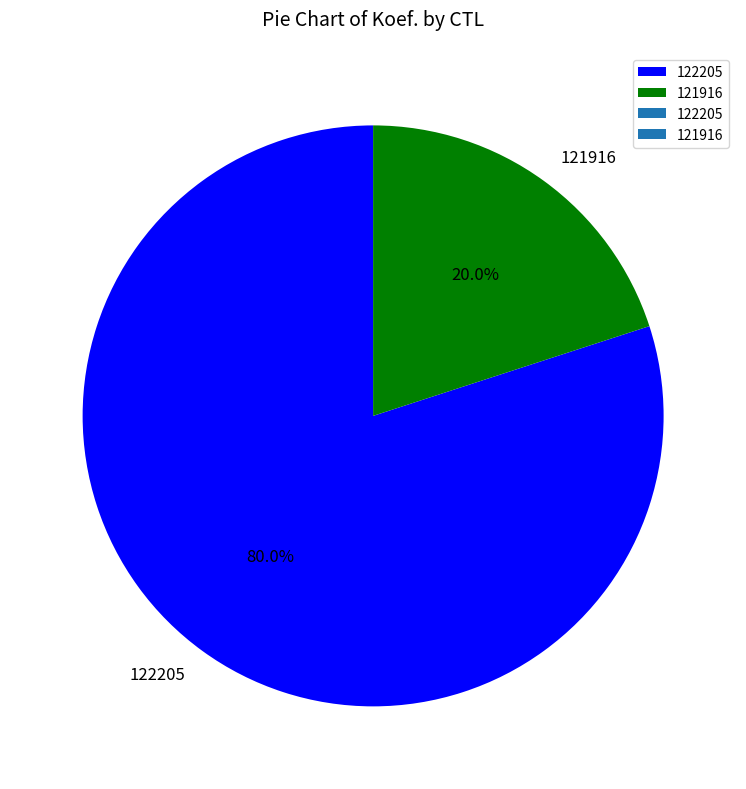

Which slice represents more than half of the pie?

122205